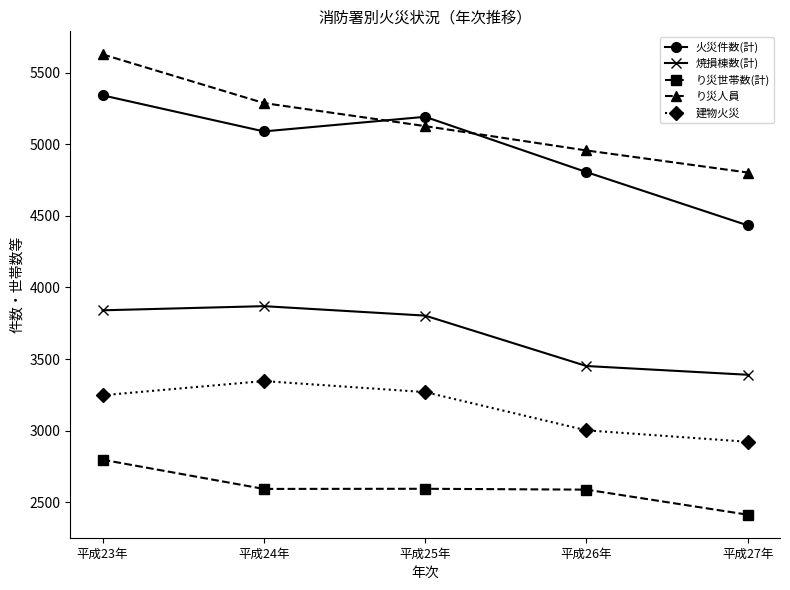

What position from the left is 平成25年?

3